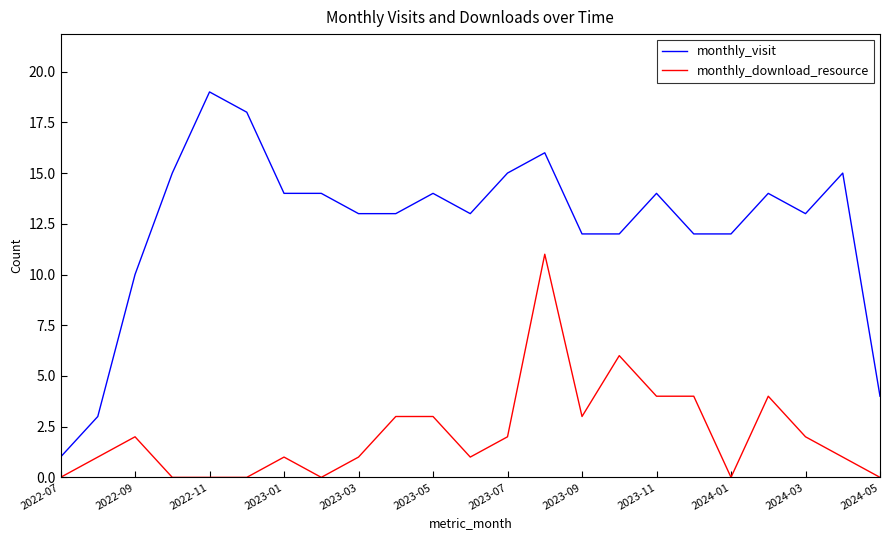

Which series has the largest total across all categories?

monthly_visit